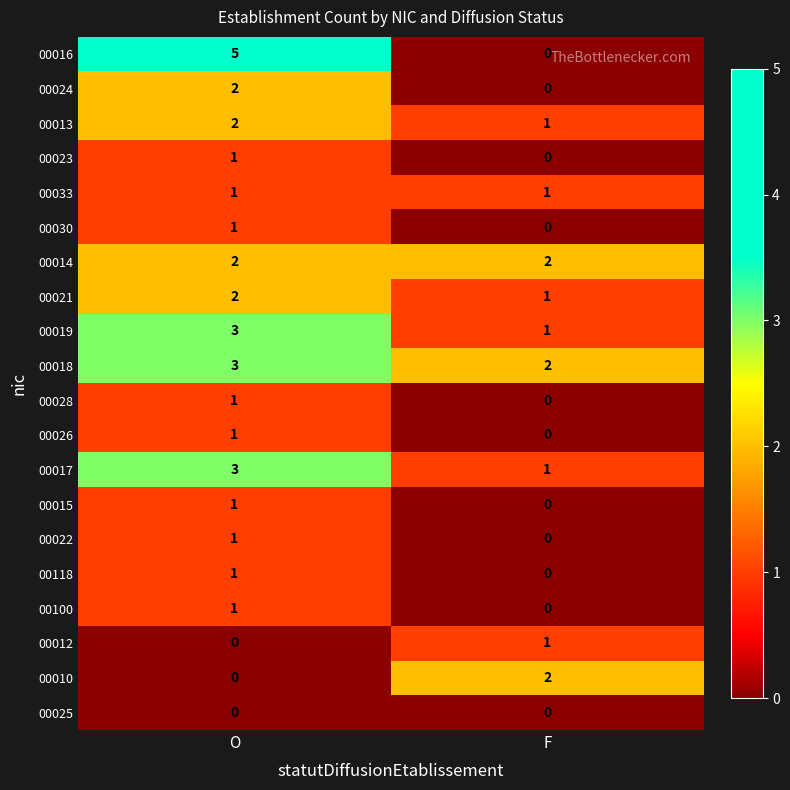

At which category does the chart reach its peak across all series?

O